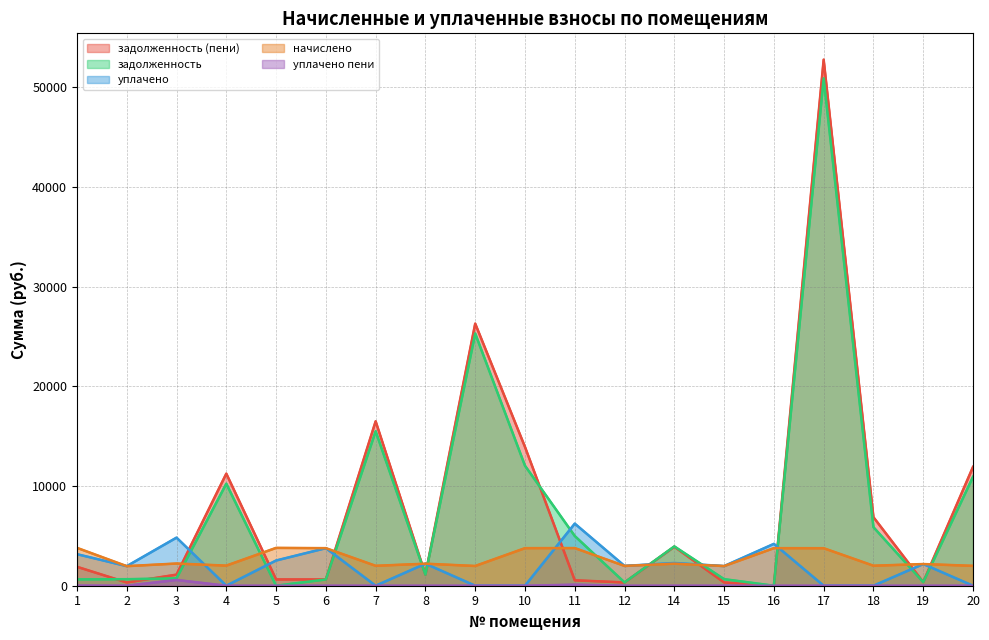

Is the value of задолженность (пени) at 18 greater than the value of задолженность at 14?

Yes